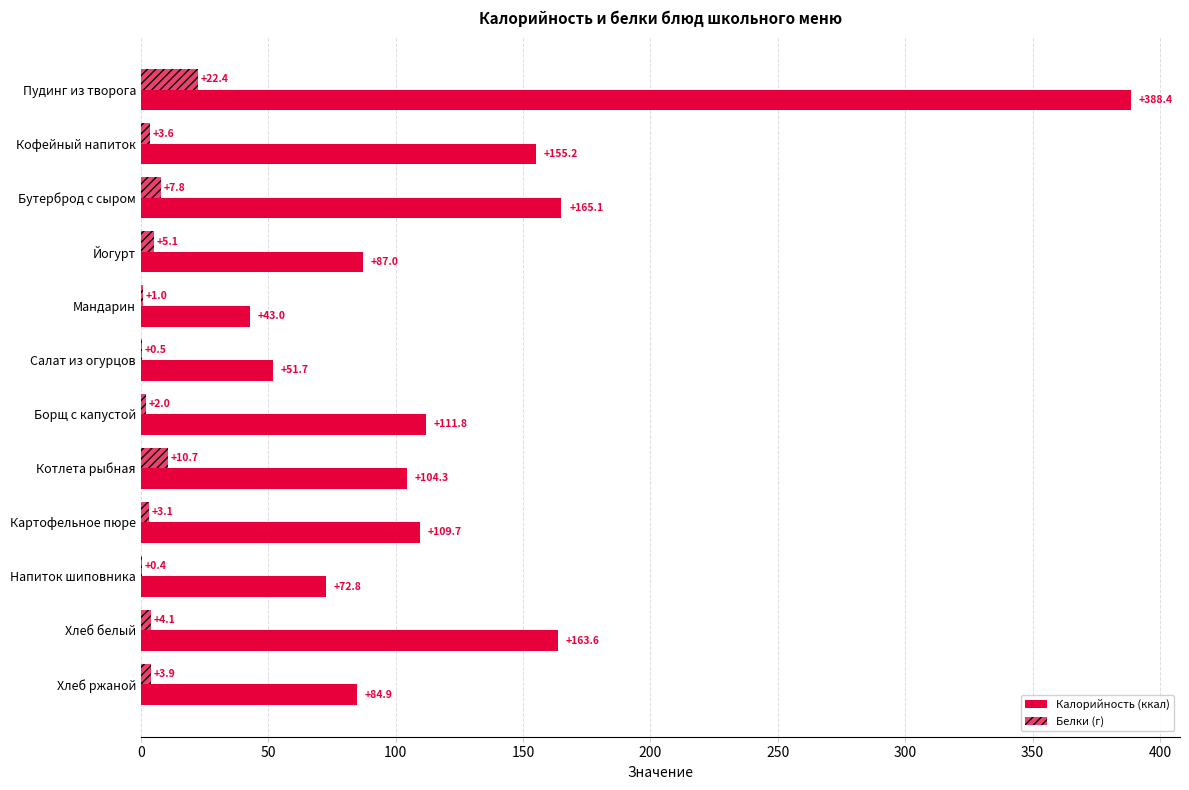

Which series has the largest total across all categories?

Калорийность (ккал)